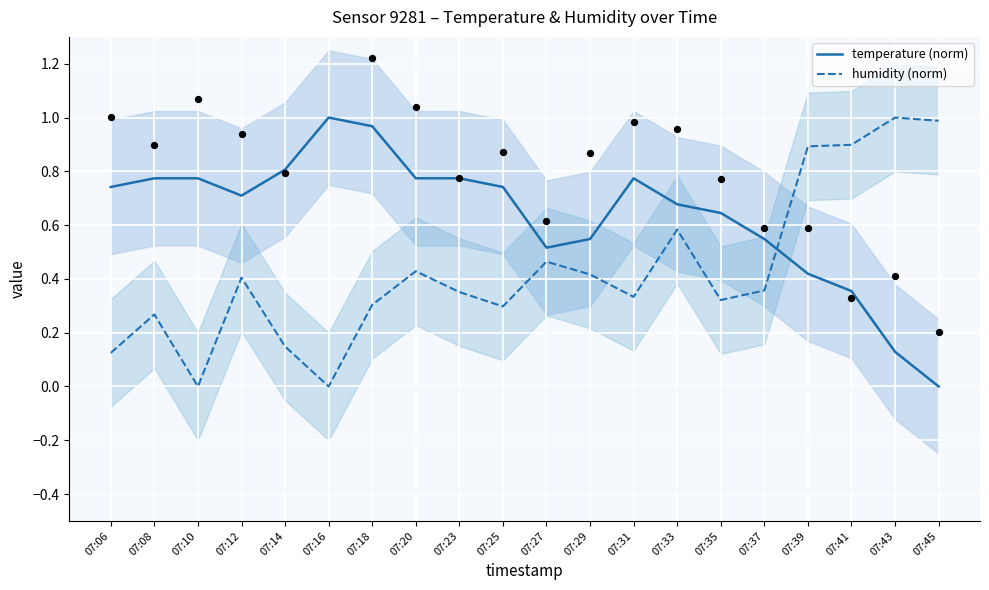

At which category is the sum across all series the highest?

07:39